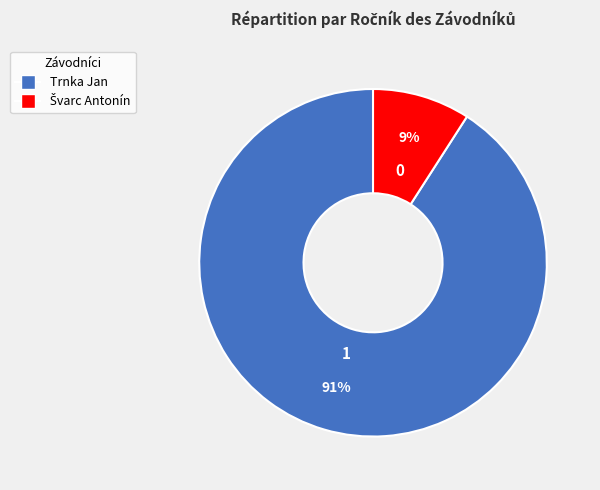

To the nearest percent, what is the difference between the largest and smallest slice percentages?

82%